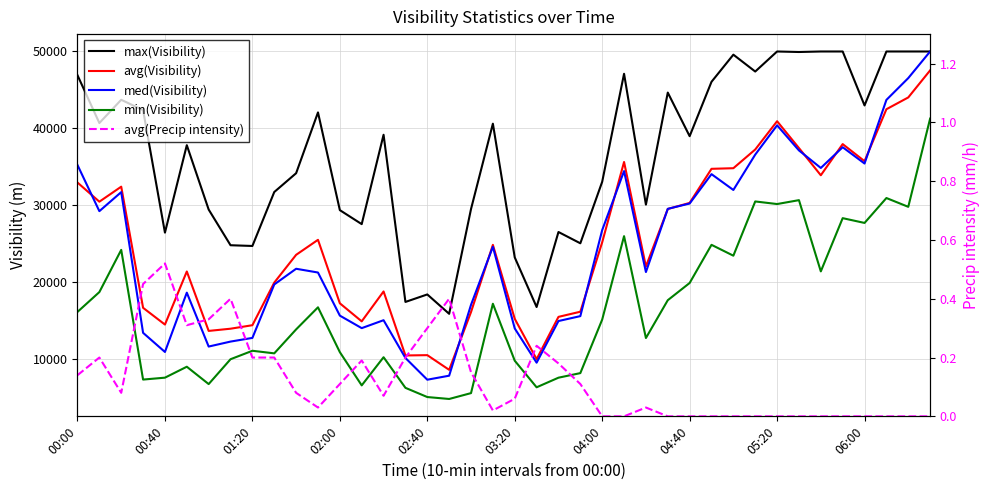

Which series has the widest spread of values?

med(Visibility)